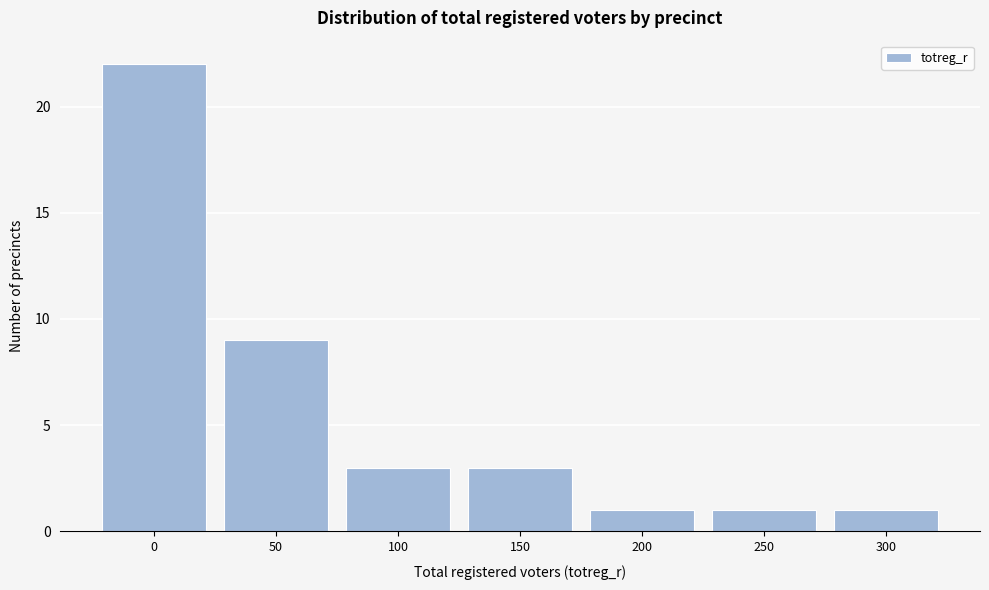

Reading left to right, transcribe all the data shown in this chart.

0=22	50=9	100=3	150=3	200=1	250=1	300=1